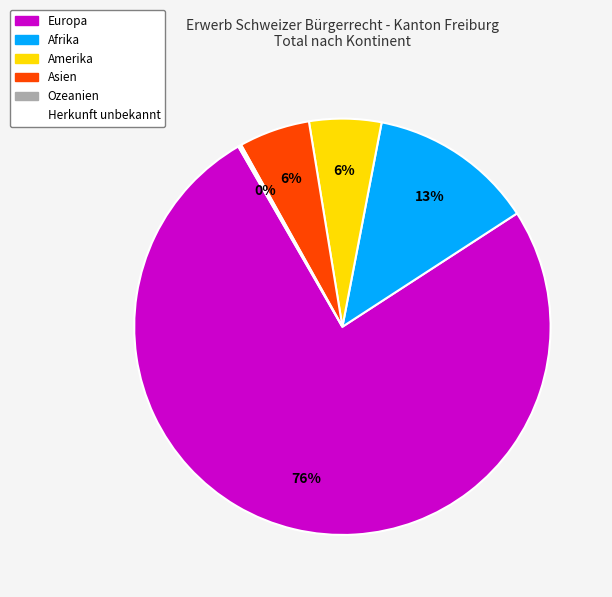

Is there any slice that represents more than half of the pie?

Yes